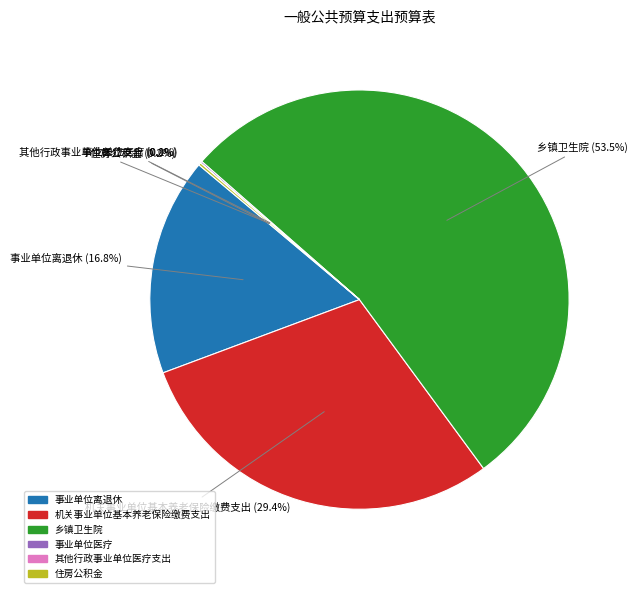

Approximately how many times larger is the value at 乡镇卫生院 compared to 机关事业单位基本养老保险缴费支出?

1.8